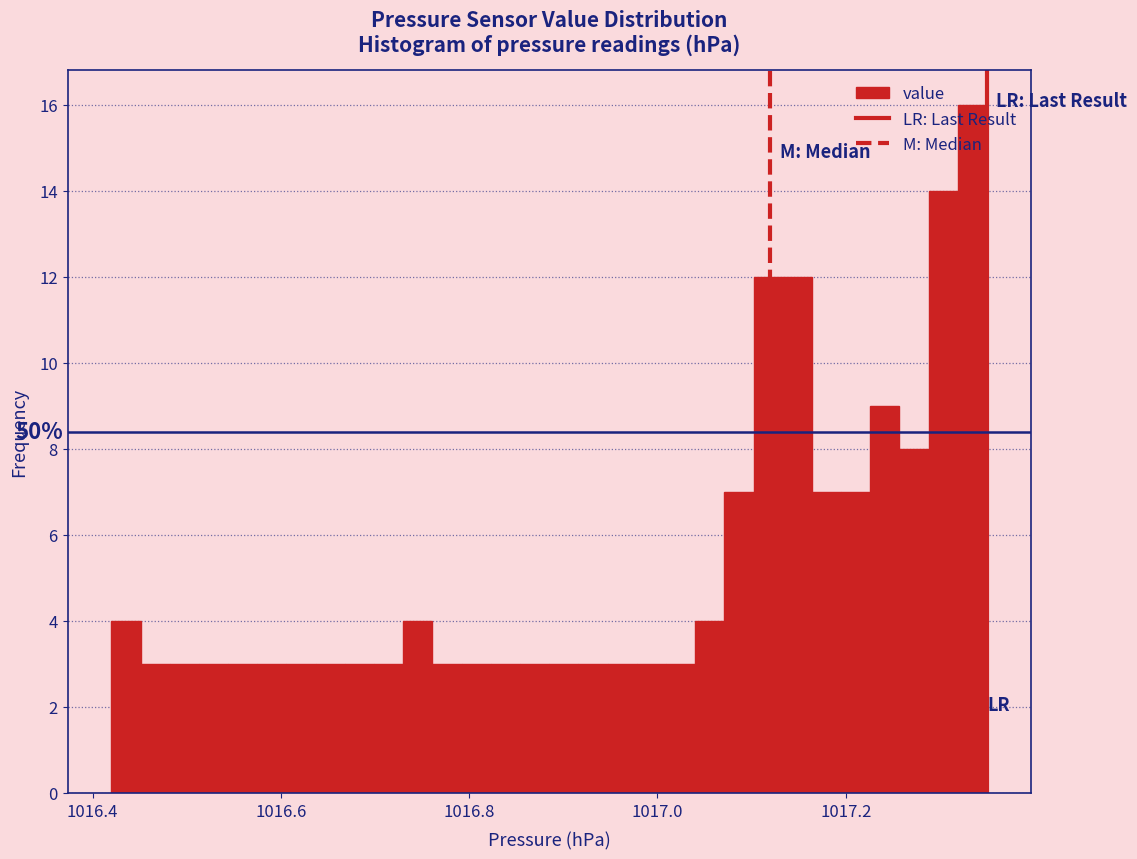

Around what value on the x-axis is the tallest bar? Give the approximate position of its centre, as read against the axis.

1017.34